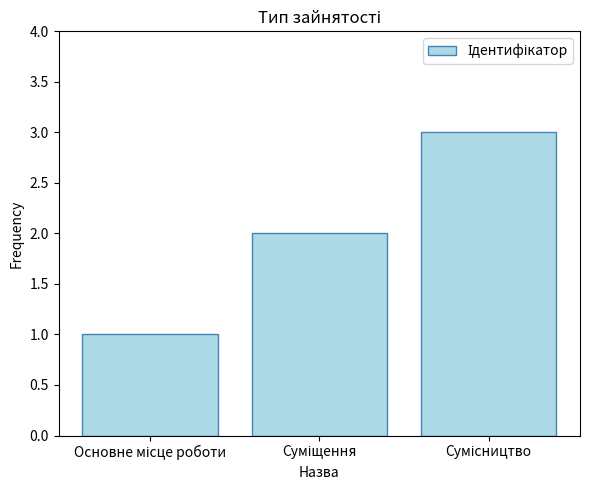

What is the minimum value shown in the chart?

1